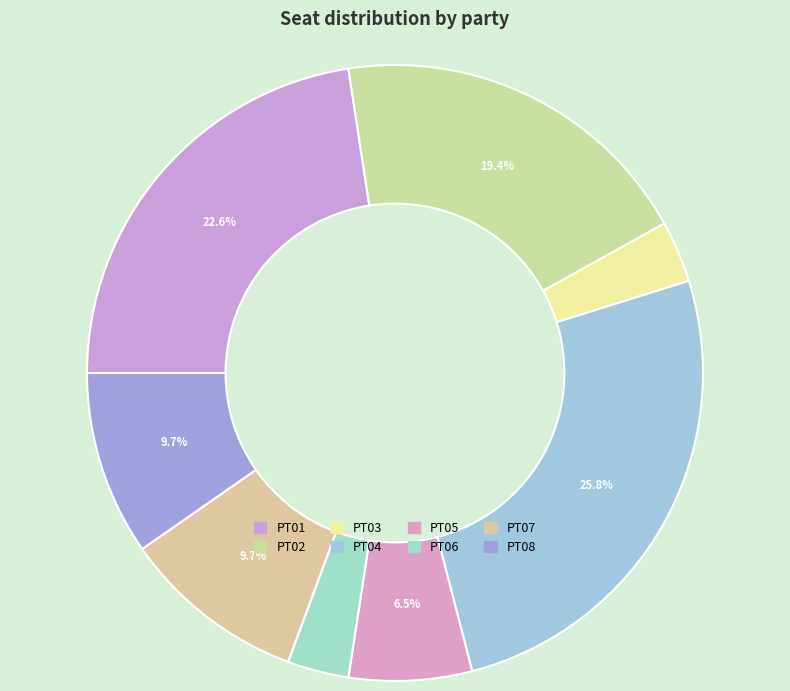

Count the number of slices in the pie.

8